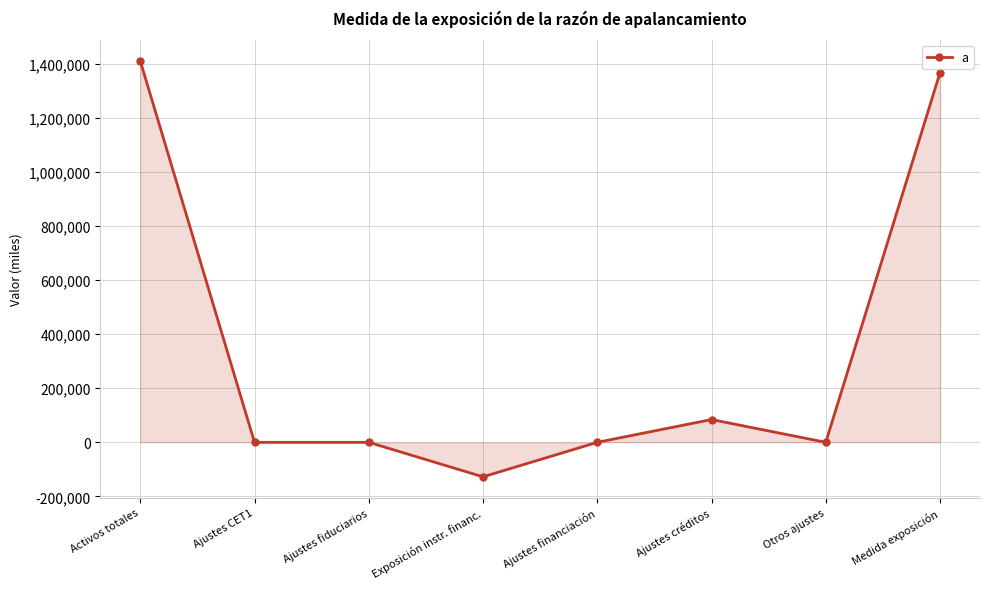

The value at Ajustes fiduciarios is 0. True or false?

True